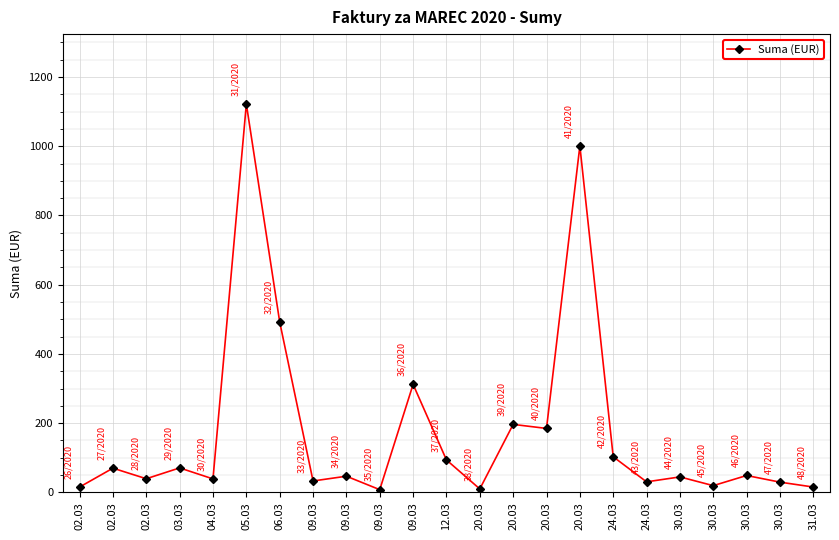

Is this an area chart (filled region under the line)?

No